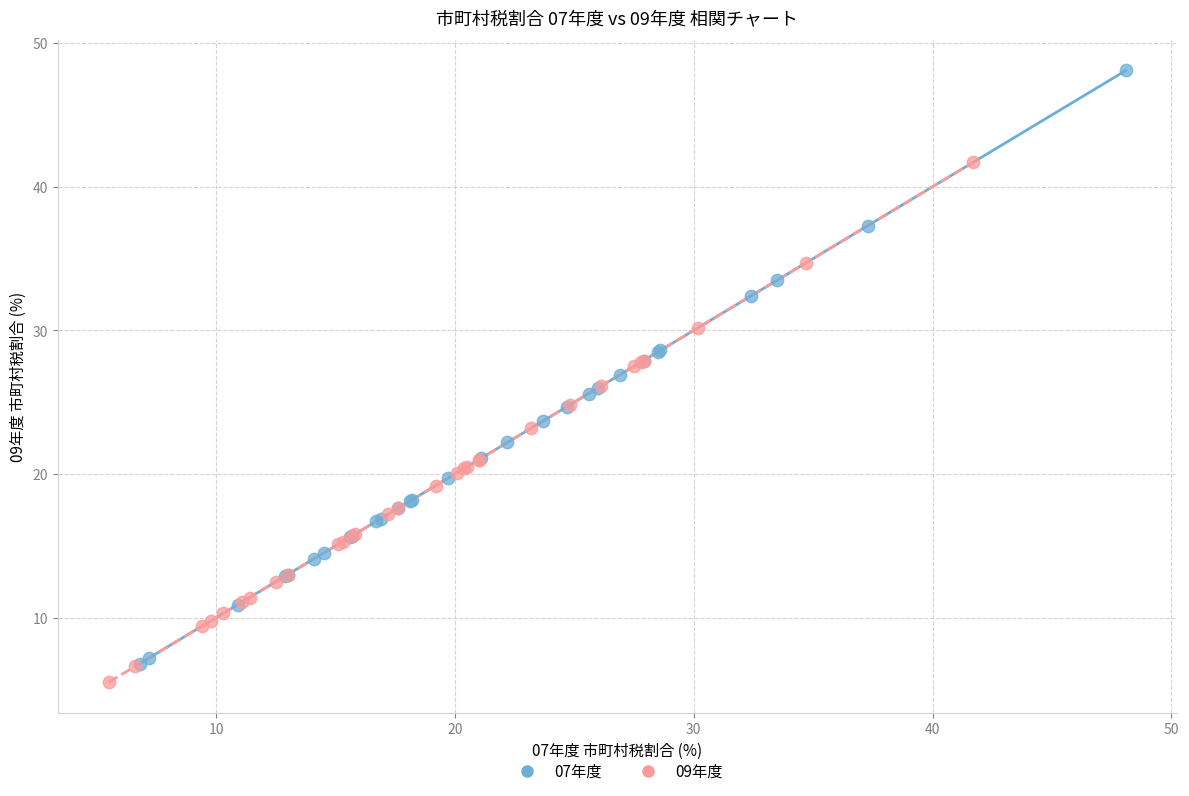

Which series reaches the maximum Y coordinate?

07年度